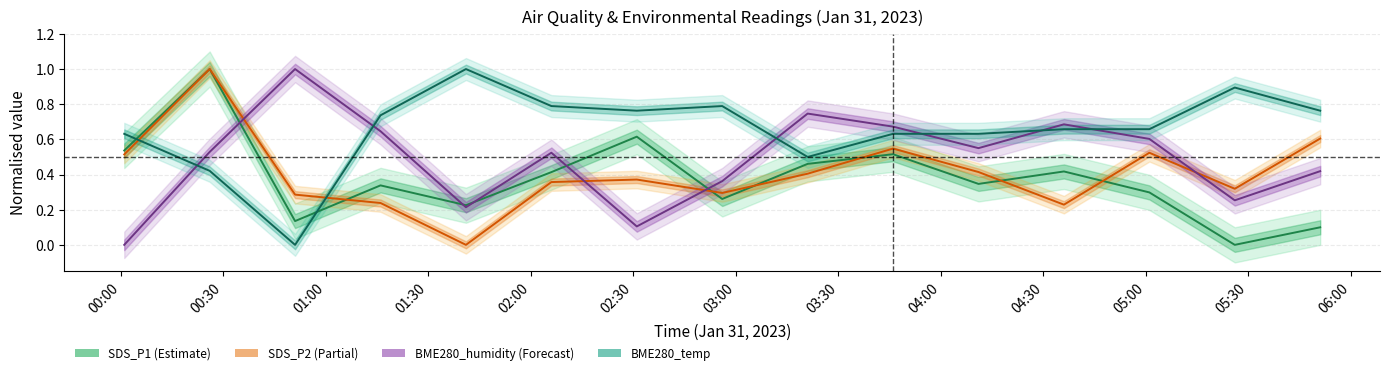

Rank the series at 2023/01/31 02:06 from lowest to highest value.

SDS_P2, SDS_P1, BME280_humidity, BME280_temperature